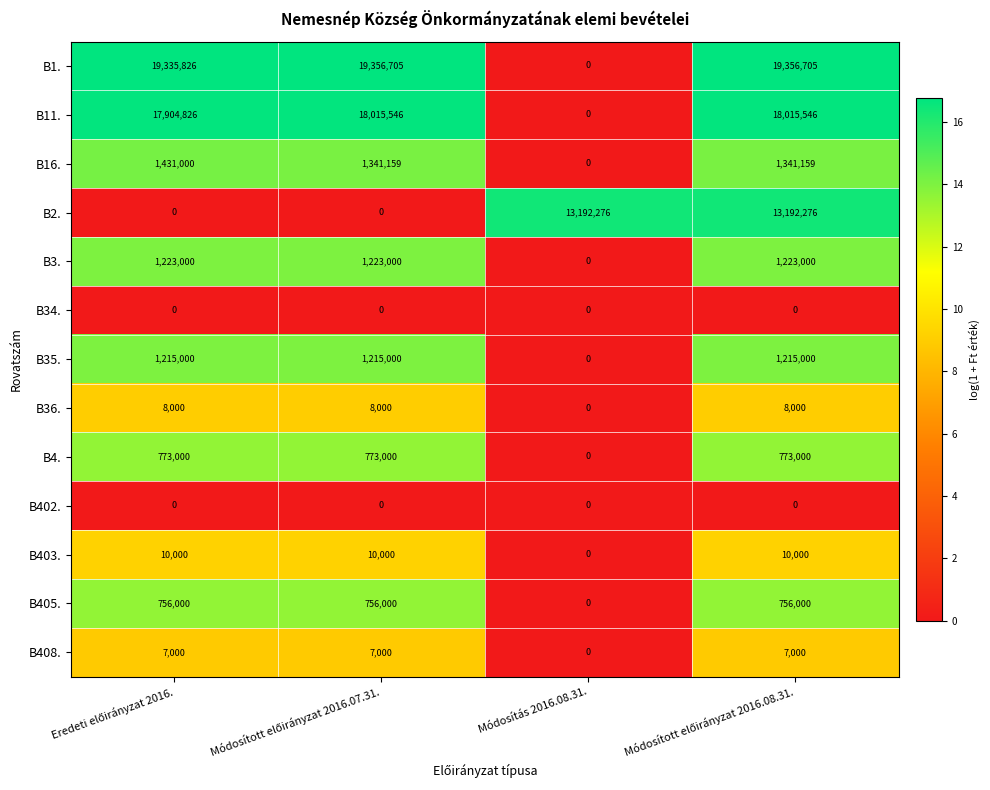

What is the average value of the B11. series?

13483980